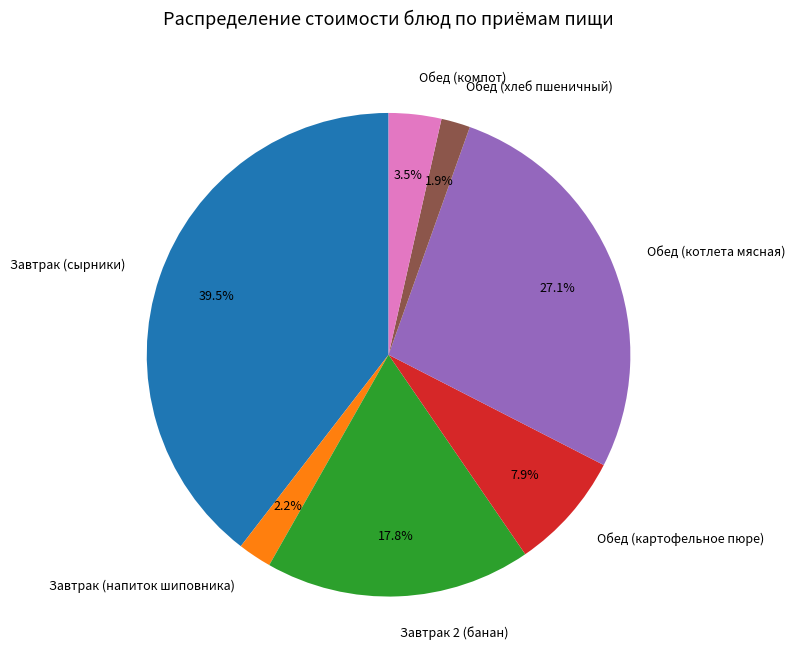

Which has a higher value, Обед (компот) or Завтрак 2 (банан)?

Завтрак 2 (банан)